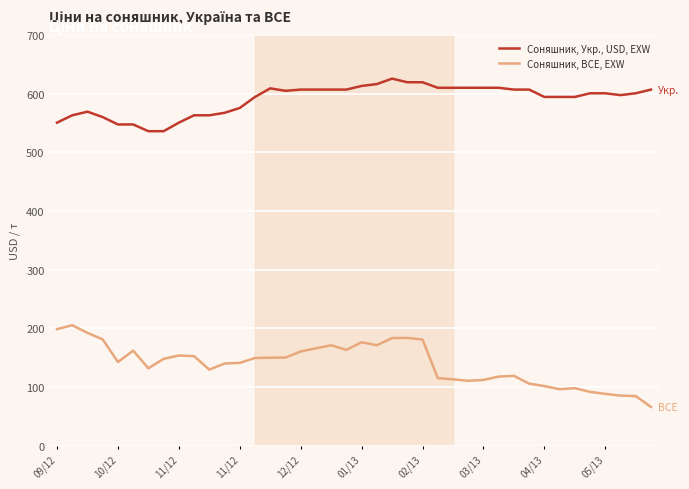

Which series has the largest total across all categories?

Соняшник, Укр., USD, EXW